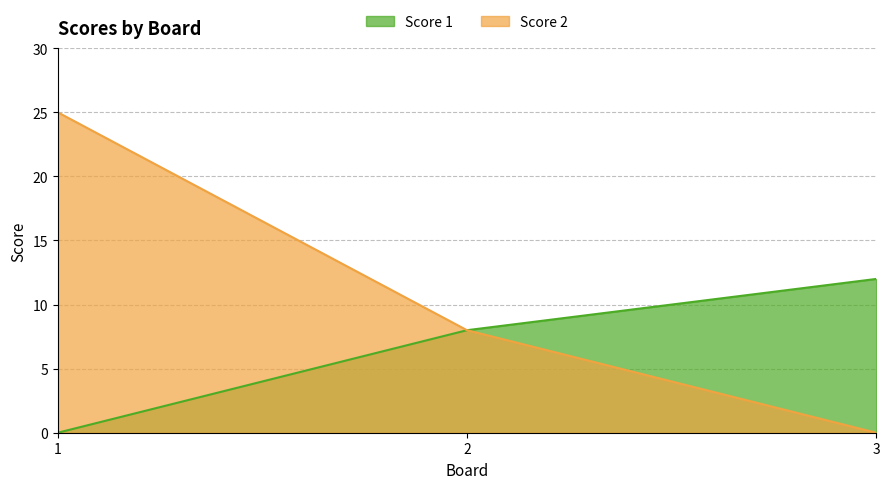

Reading left to right, what are all the values shown in this chart?

Score 1: 0	8	12
Score 2: 25	8	0